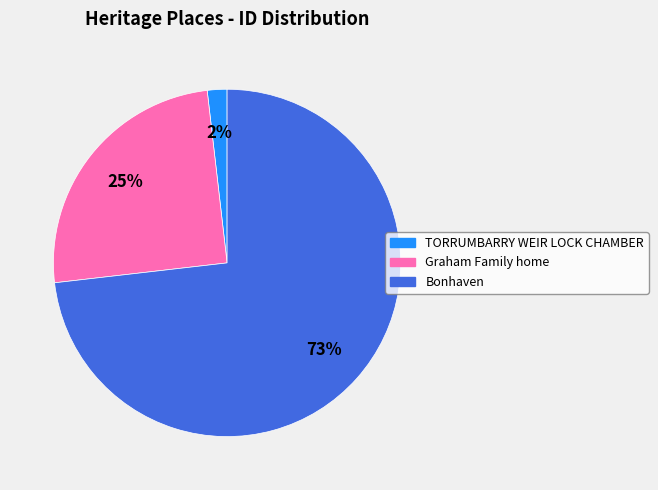

Is the sum of TORRUMBARRY WEIR LOCK CHAMBER and Bonhaven greater than half?

Yes